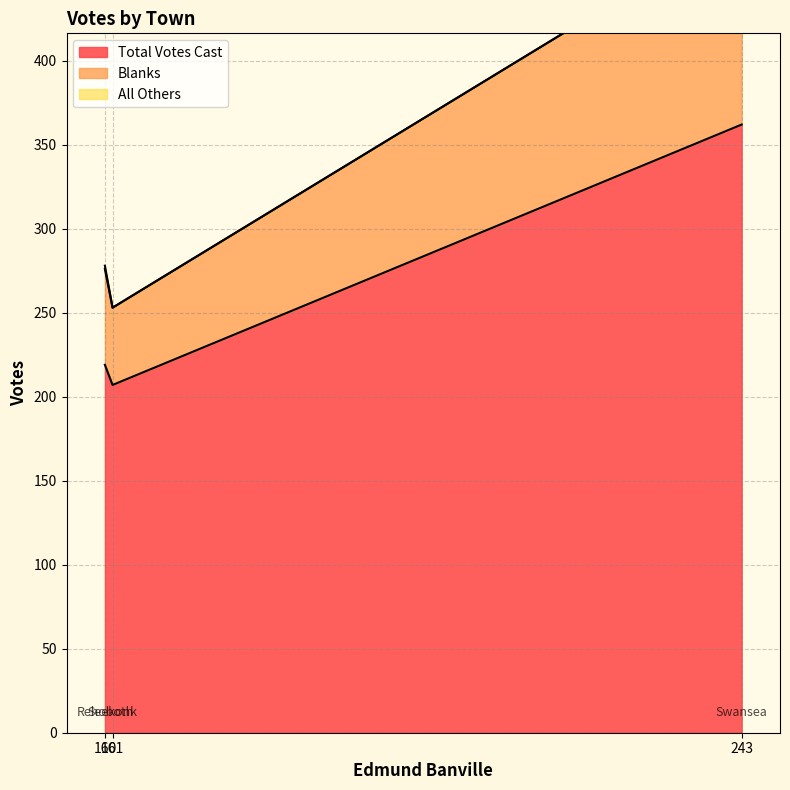

Reading right to left, extract all data points from this chart.

Blanks: 481	253	278
Total Votes Cast: 362	207	219